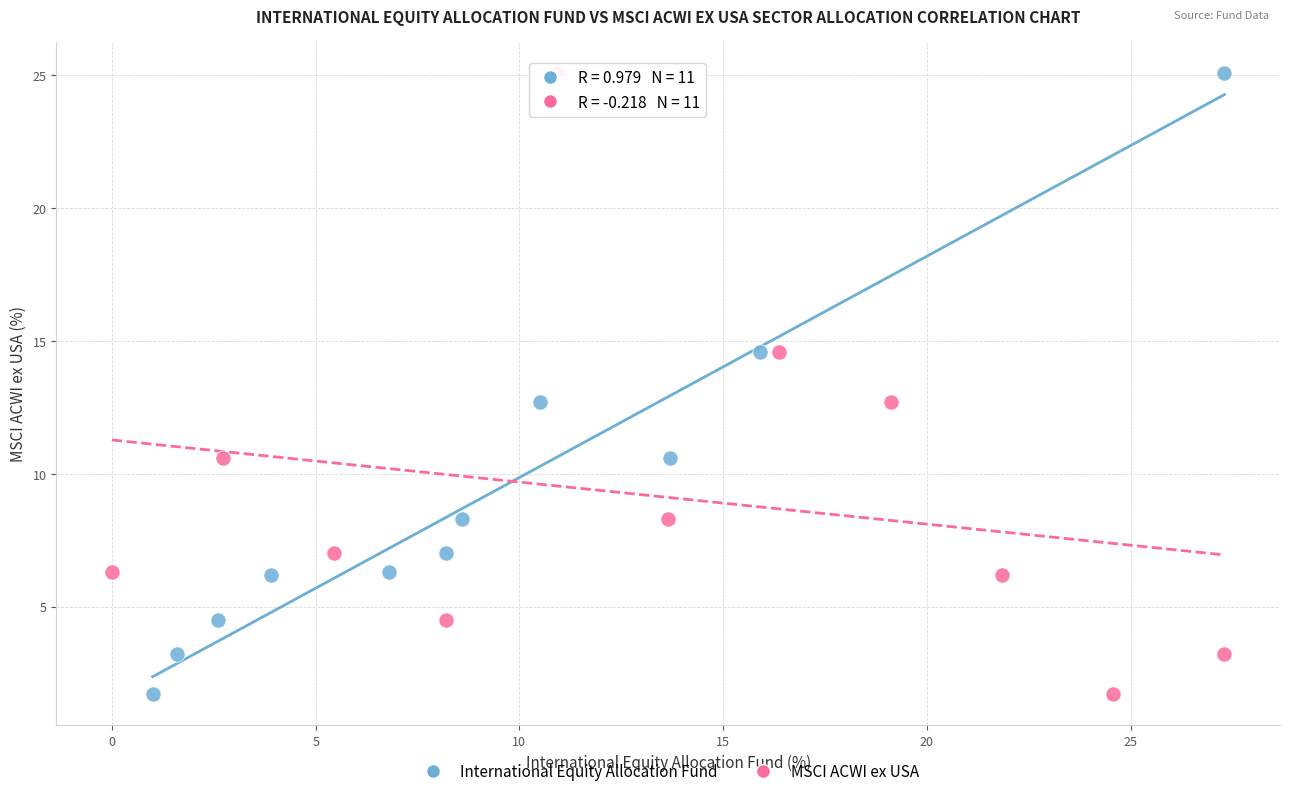

What are all the series names shown in the legend?

International Equity Allocation Fund, MSCI ACWI ex USA